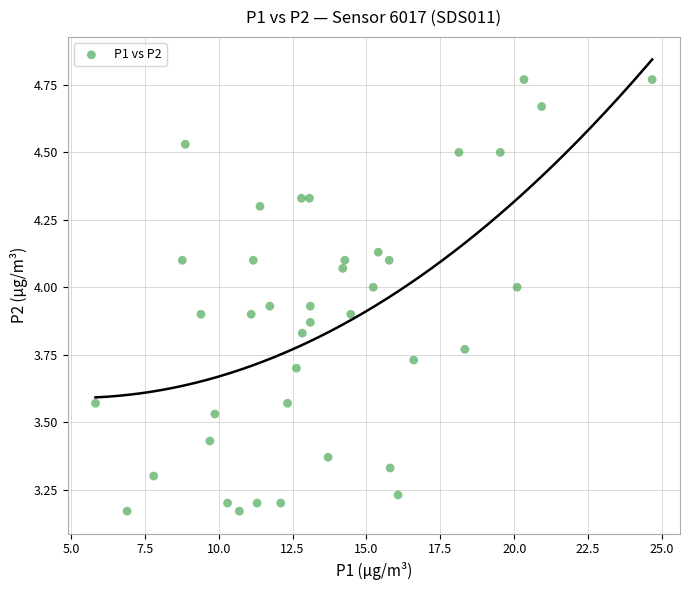

What is the range of X values (max minus min)?

18.8